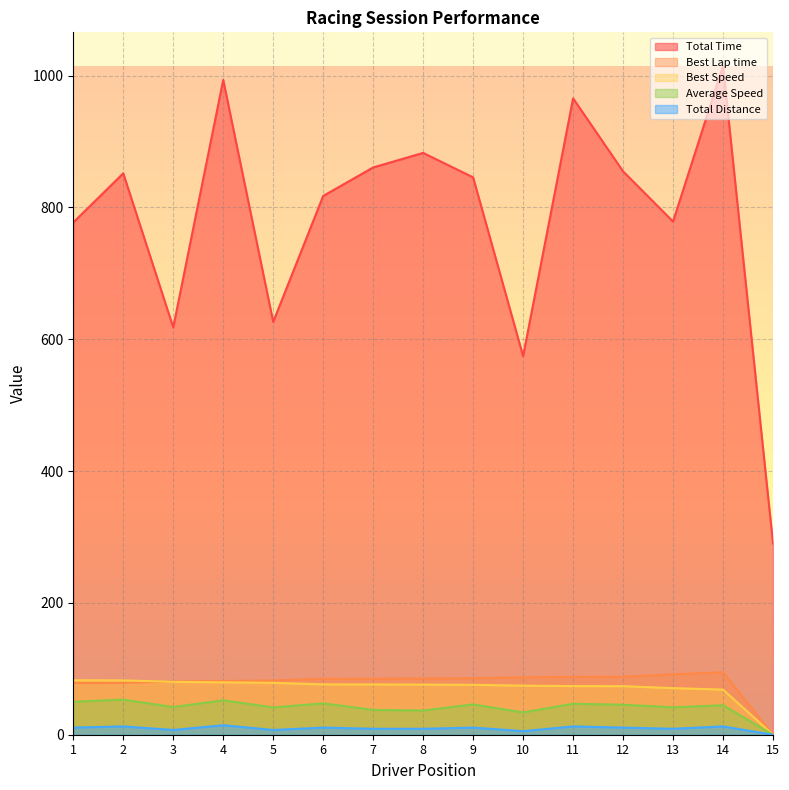

True or false: Best Lap time and Total Time intersect in this chart.

False